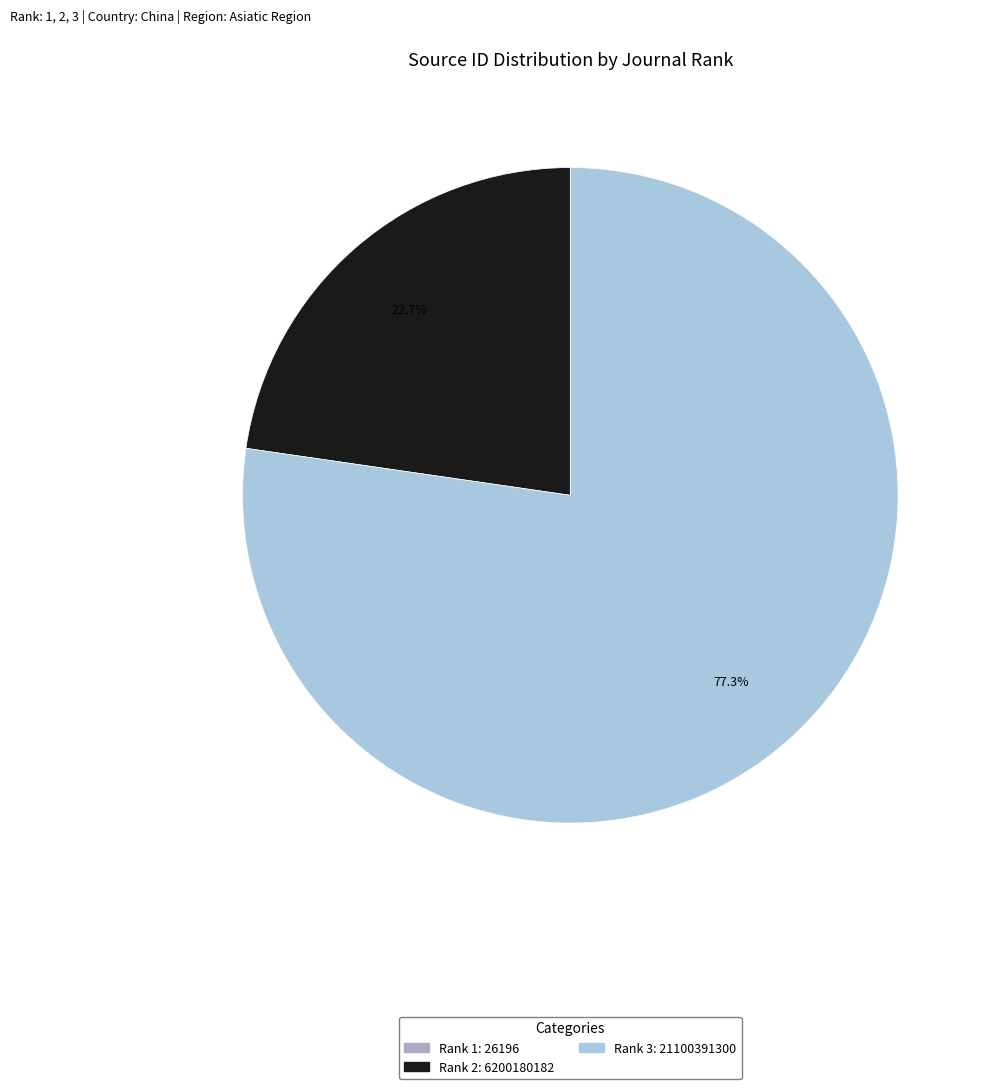

Which slice is the largest?

Rank 3: 21100391300